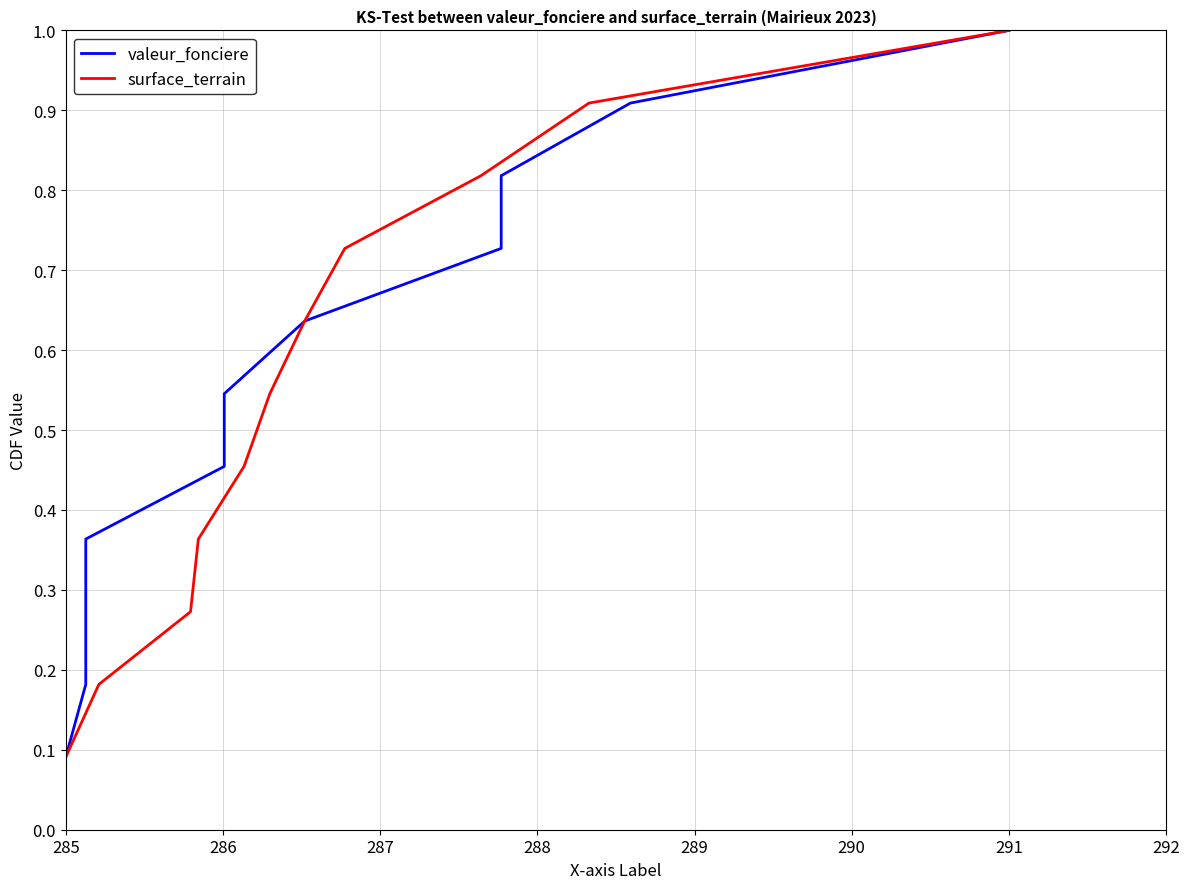

Where is surface_terrain nearest to the value 0?

285